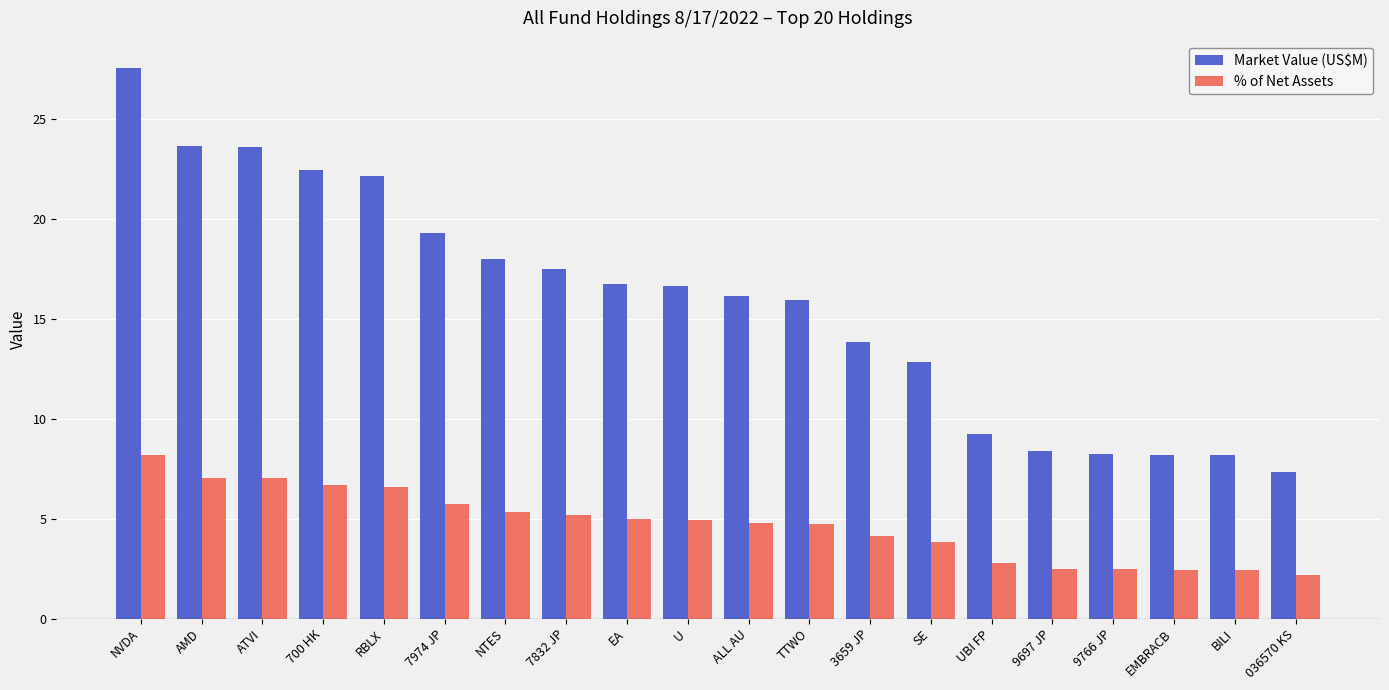

At which category is the sum across all series the highest?

NVDA